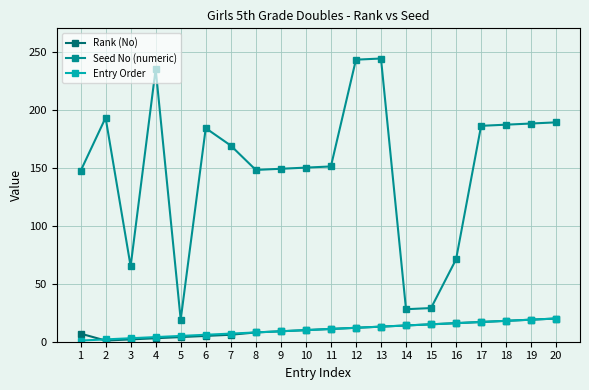

True or false: Rank (No) has a value of 5 at 6.

True